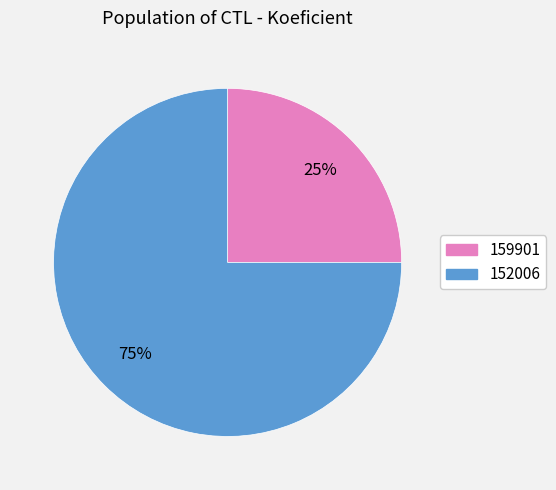

Which category has the biggest portion of the pie?

152006